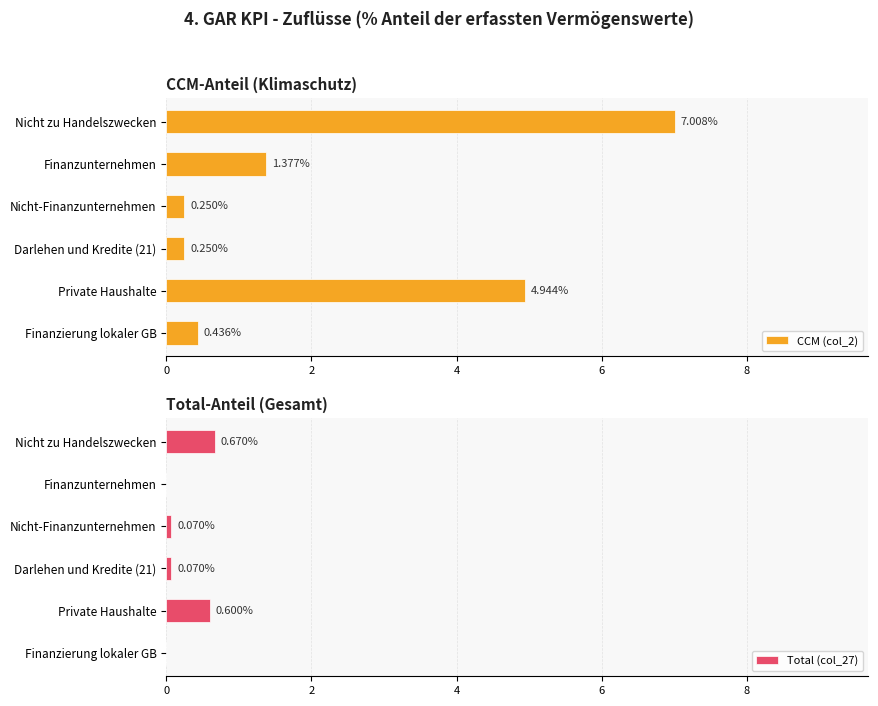

At which label is CCM (col_2) closest to 3?

Finanzunternehmen